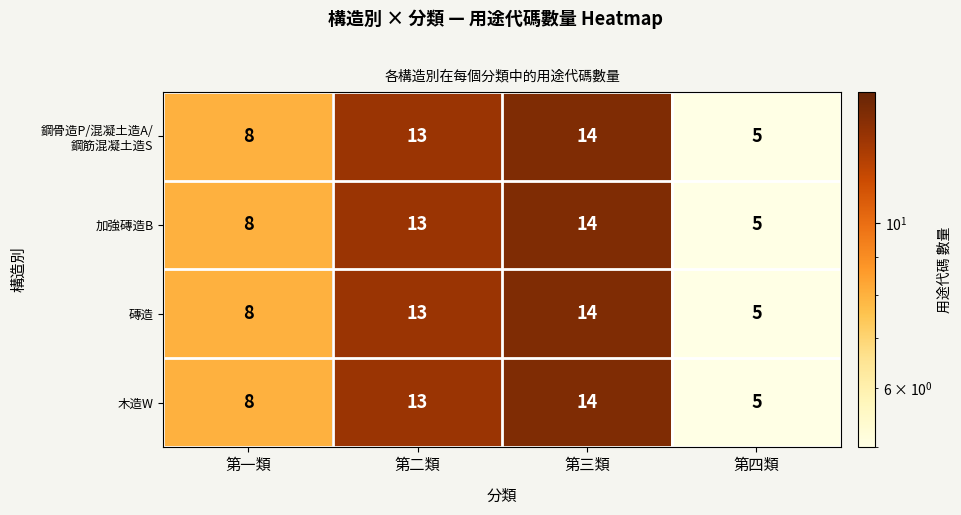

What value does the 磚造 series have at 第四類?

5